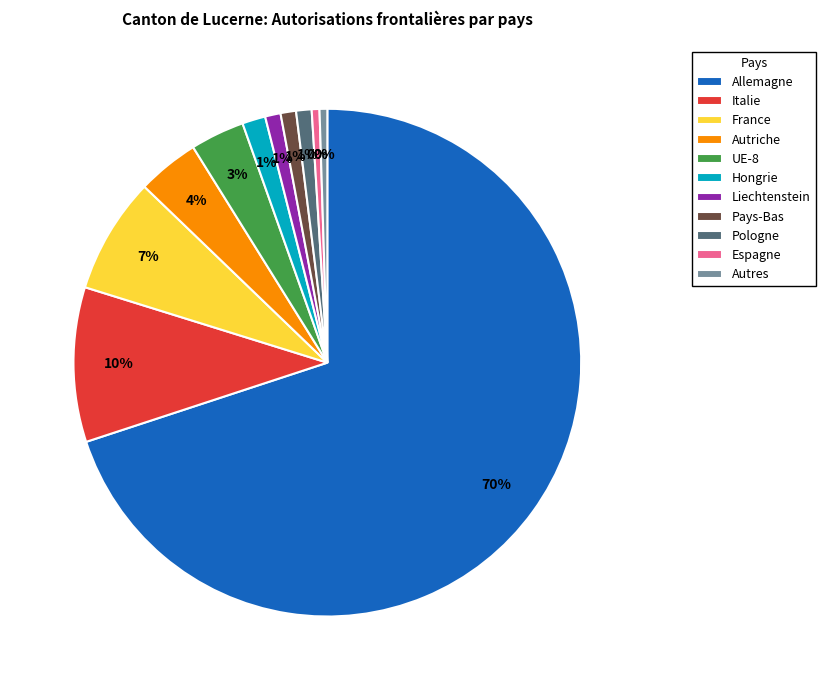

What is the largest slice in the pie chart?

Allemagne